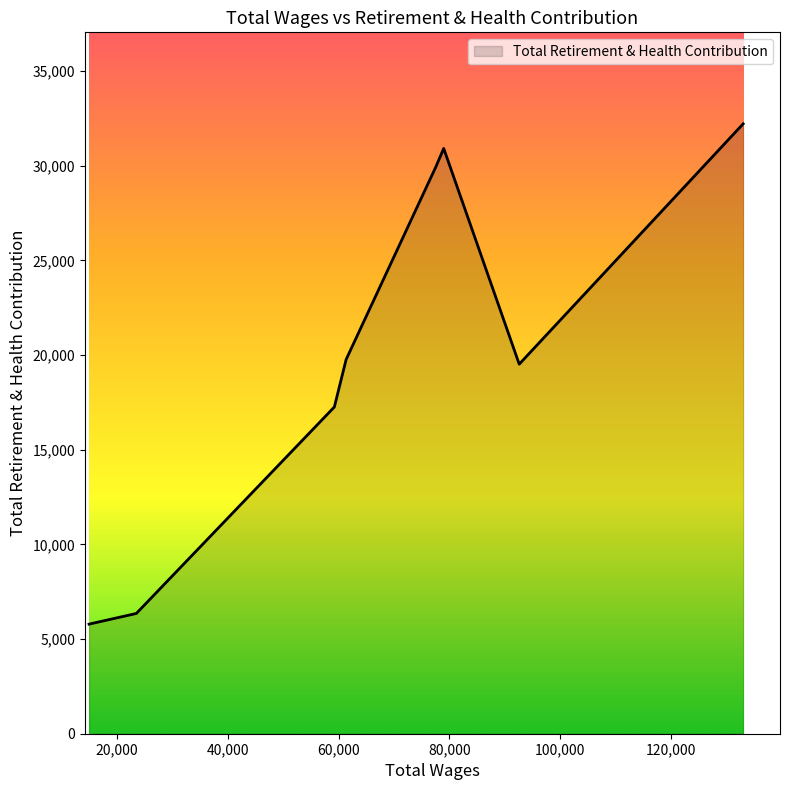

What is the greatest value displayed?

32211